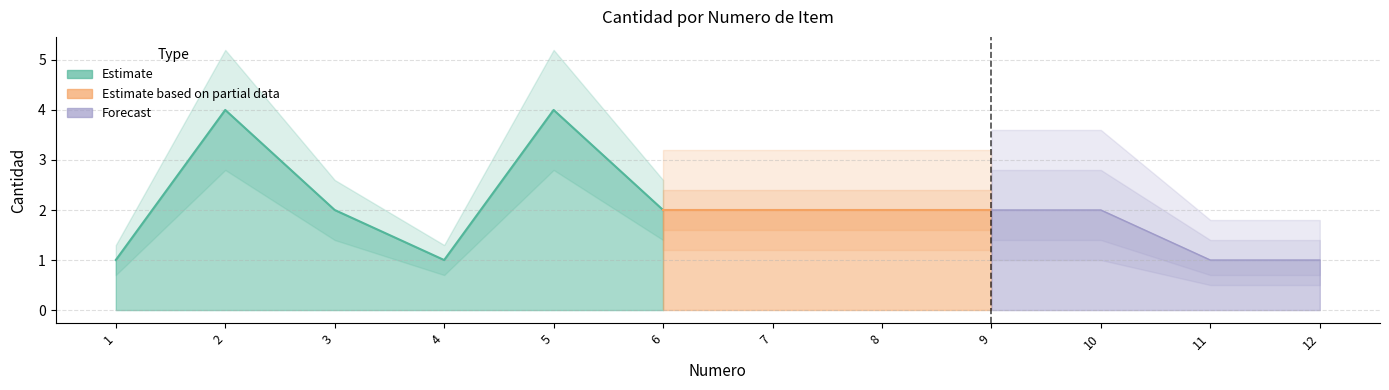

Reading left to right, extract all data points from this chart.

1	4	2	1	4	2	2	2	2	2	1	1